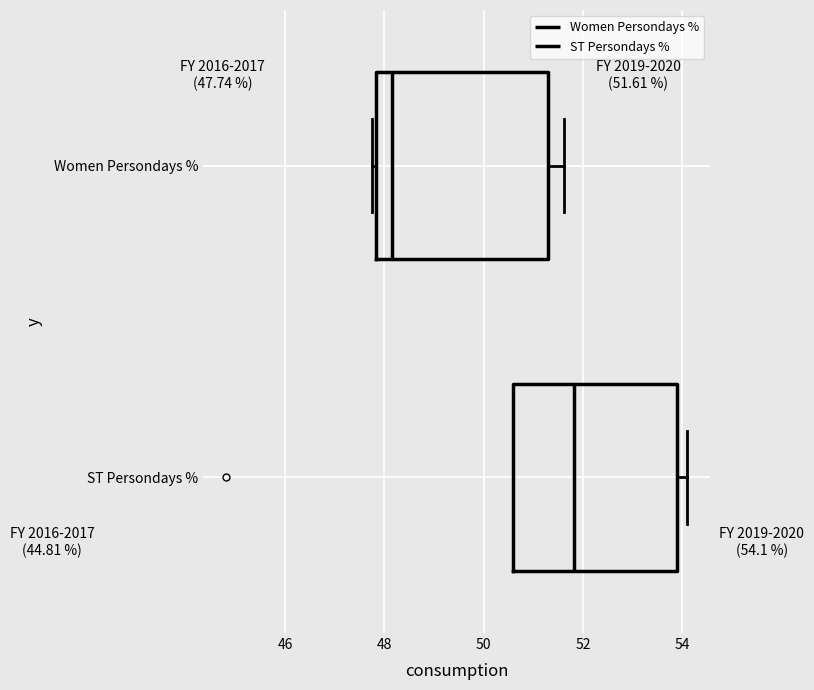

Which box's median line is the furthest to the right?

ST Persondays %